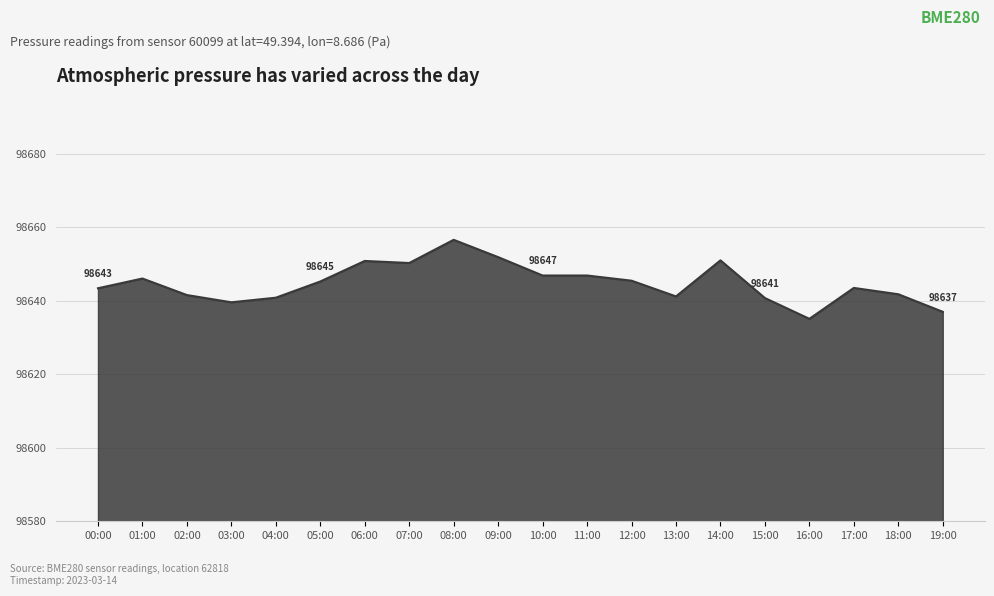

Is this an area chart (filled region under the line)?

Yes